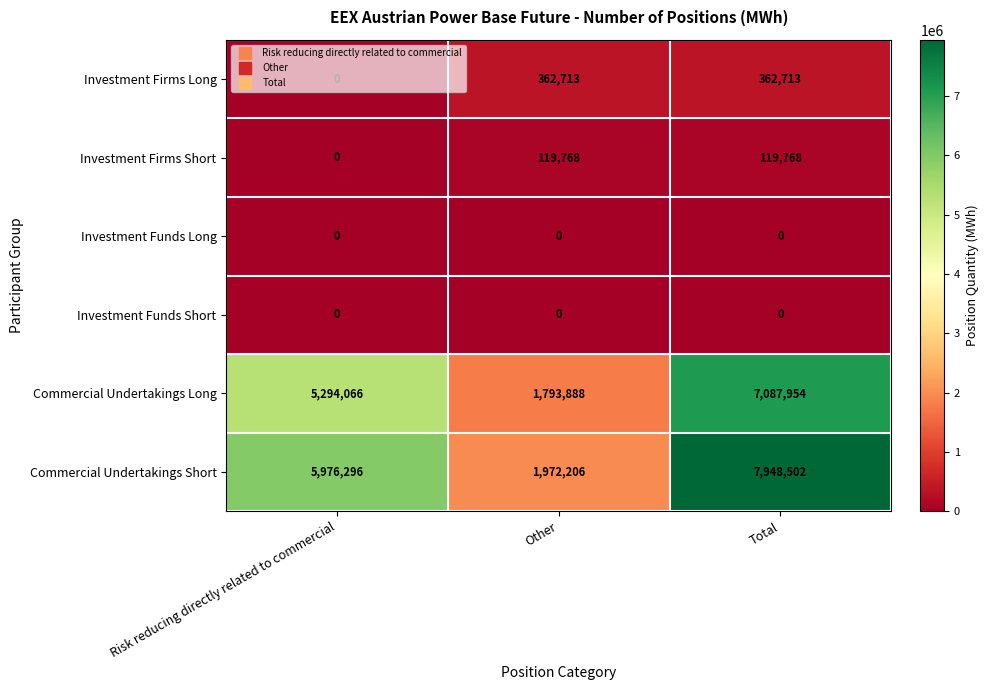

Which series changed the most between Risk reducing directly related to commercial and Other?

Commercial Undertakings Short